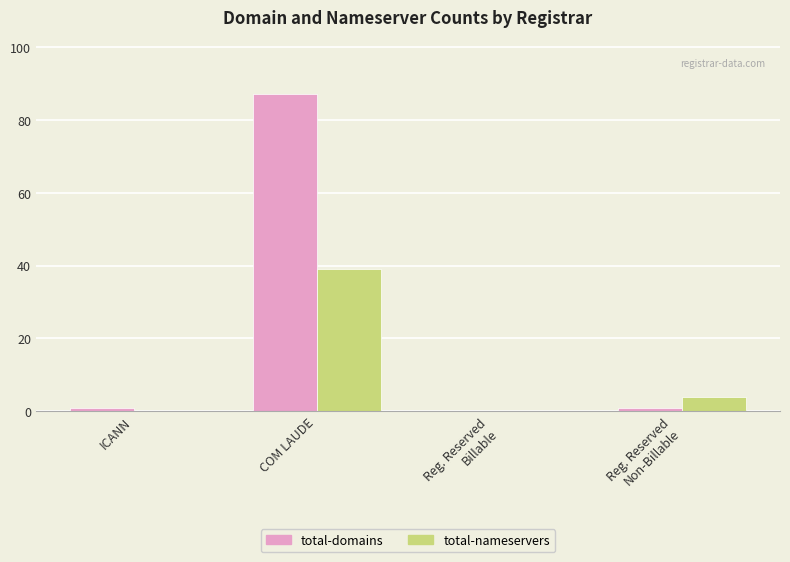

What are all the series names shown in the legend?

total-domains, total-nameservers